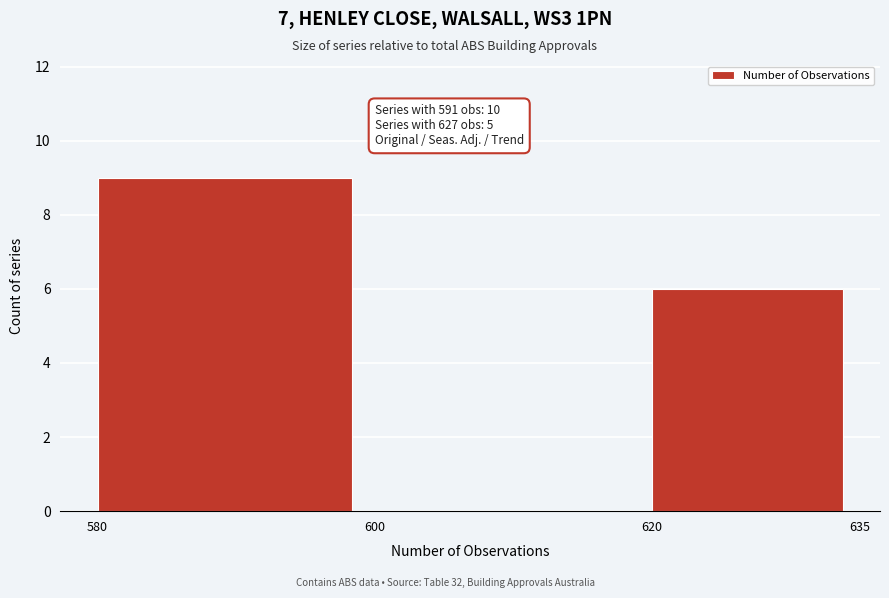

Over which range of the x-axis is the bar tallest?

580 to 600